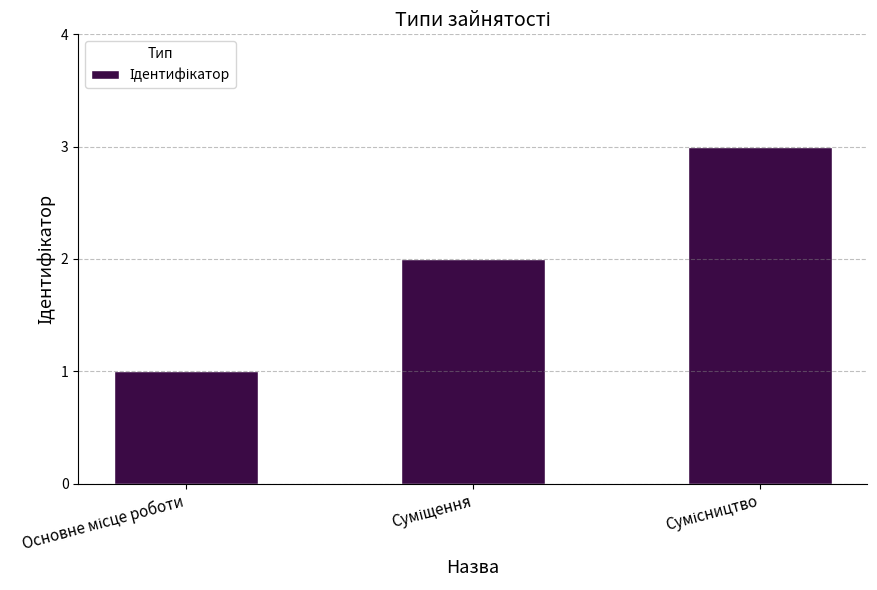

What is the sum of all values?

6